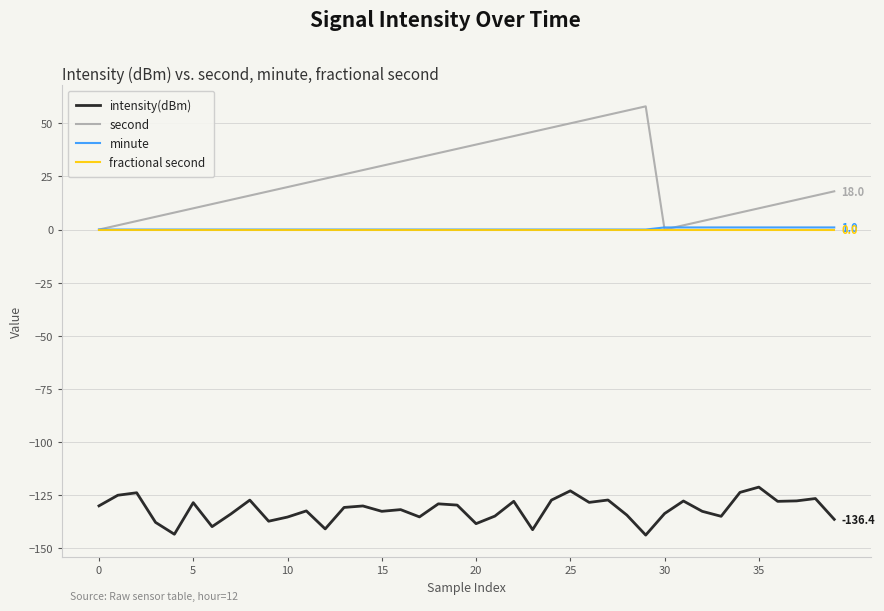

How many lines are shown in the chart?

4